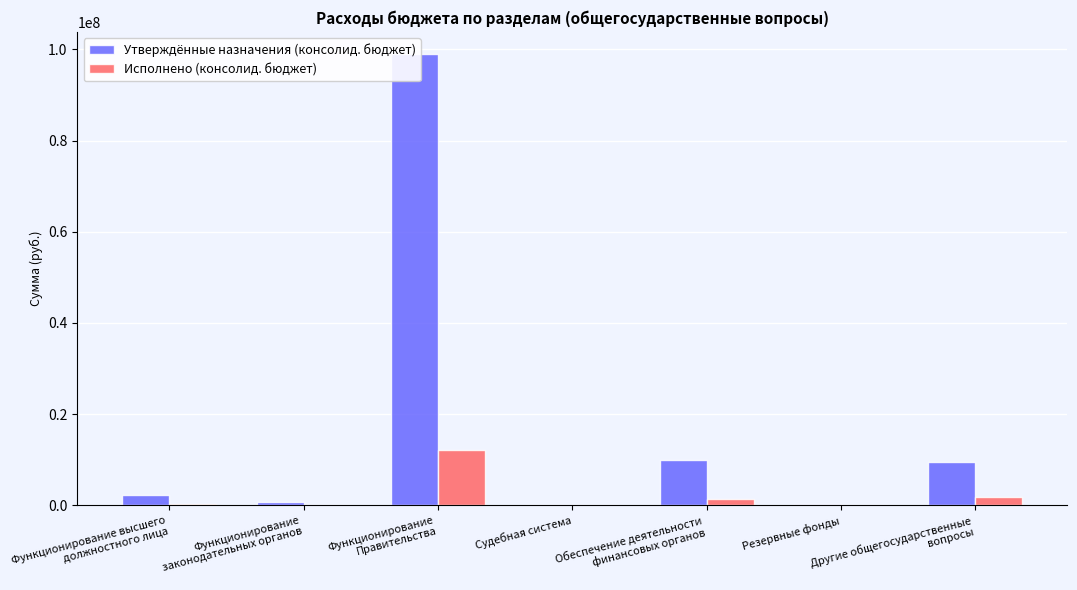

True or false: Утверждённые назначения (консолид. бюджет) has a value of 9592000.0 at Другие общегосударственные
вопросы.

True